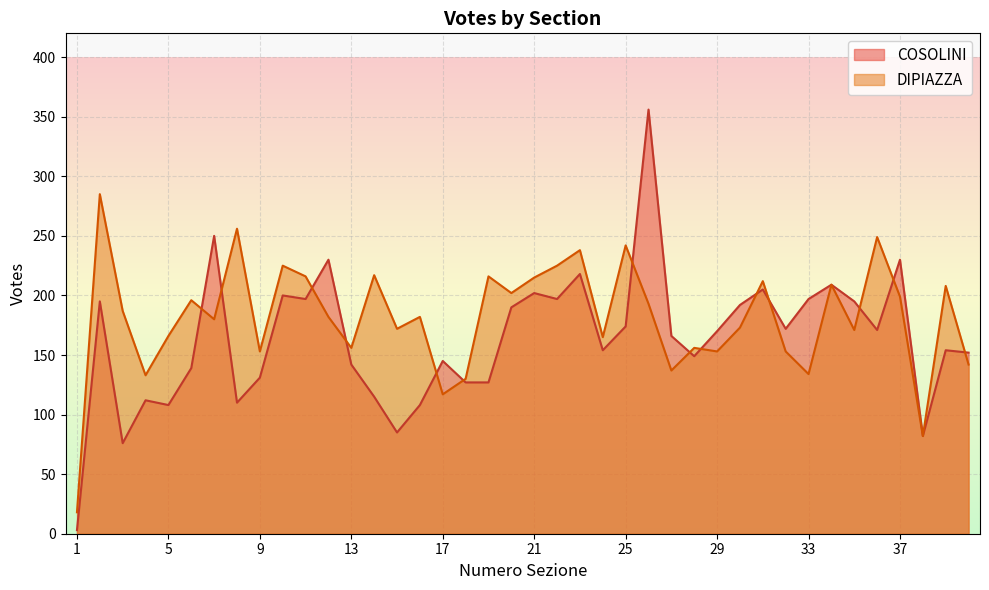

In COSOLINI, how many points are higher than both neighbors (excluding endpoints)?

13